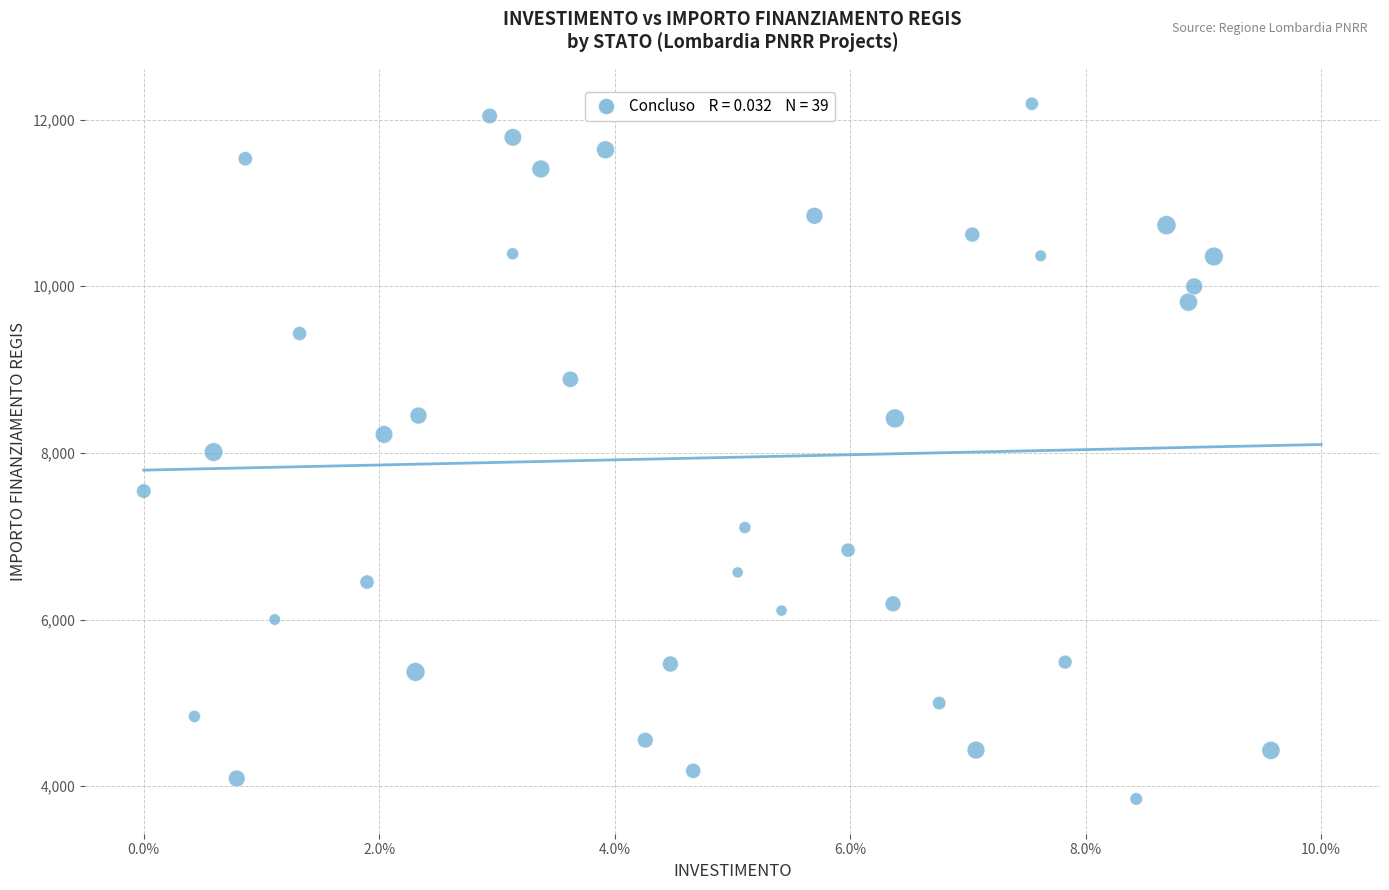

What is the range of Y values (max minus min)?

8341.6